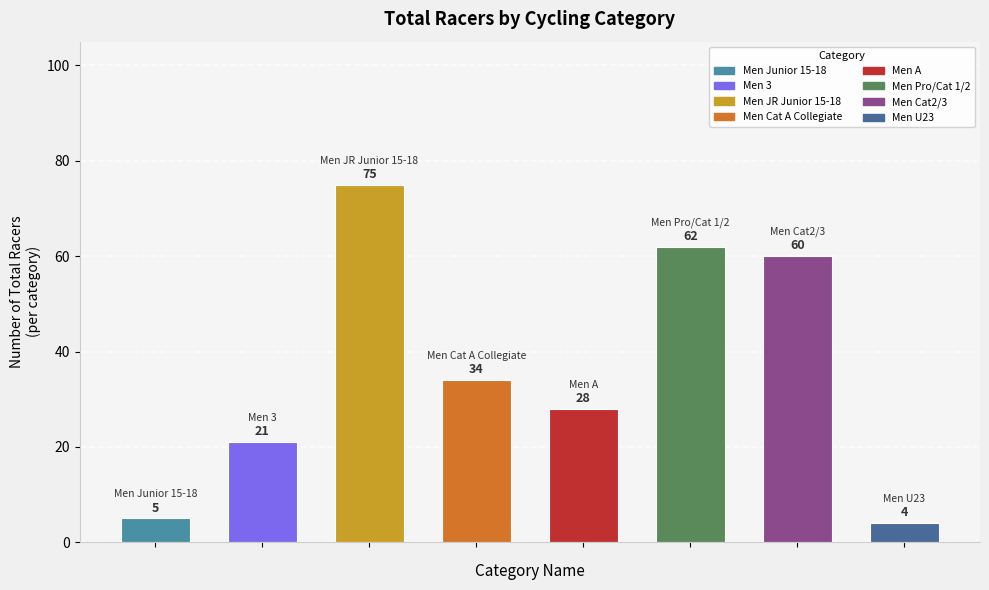

Reading left to right, extract all data points from this chart.

5	21	75	34	28	62	60	4